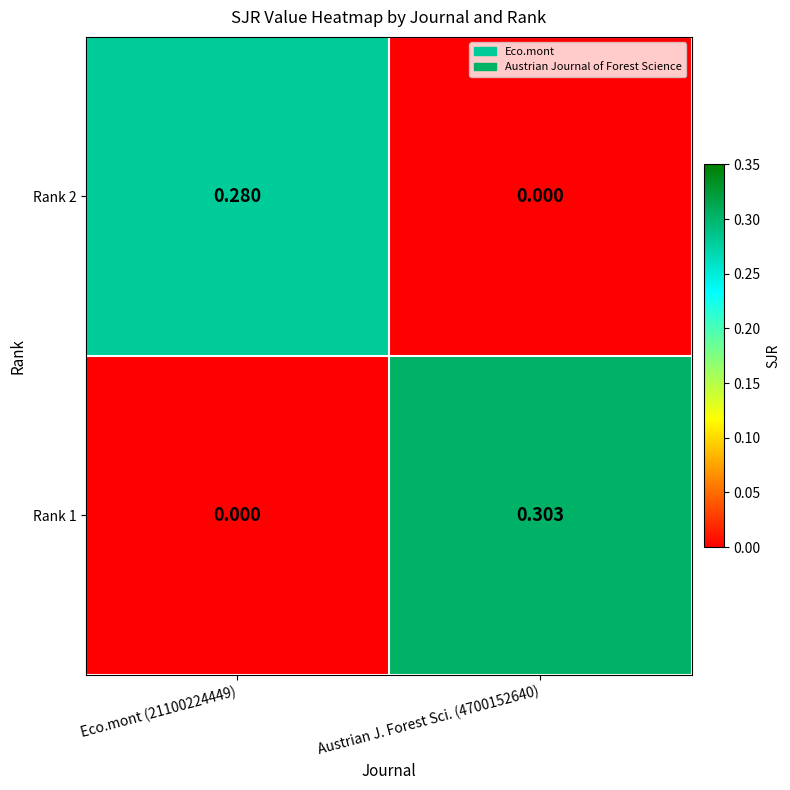

Is the value of Rank 2 at Eco.mont (21100224449) greater than the value of Rank 1 at Eco.mont (21100224449)?

Yes